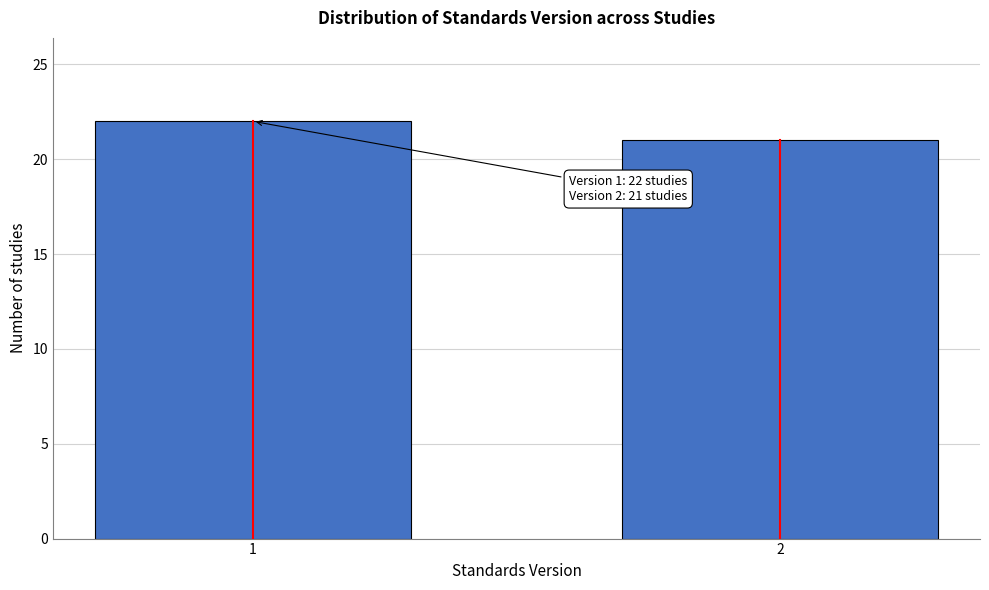

Reading right to left, what are all the values shown in this chart?

21	22